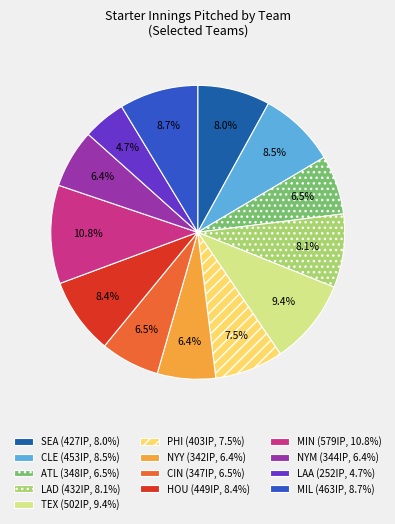

Which slice is the smallest?

LAA